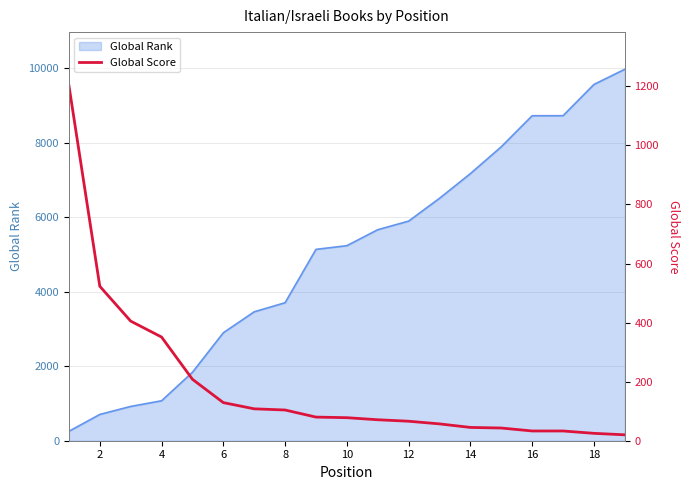

What is the lowest value of the Global Rank series?

253